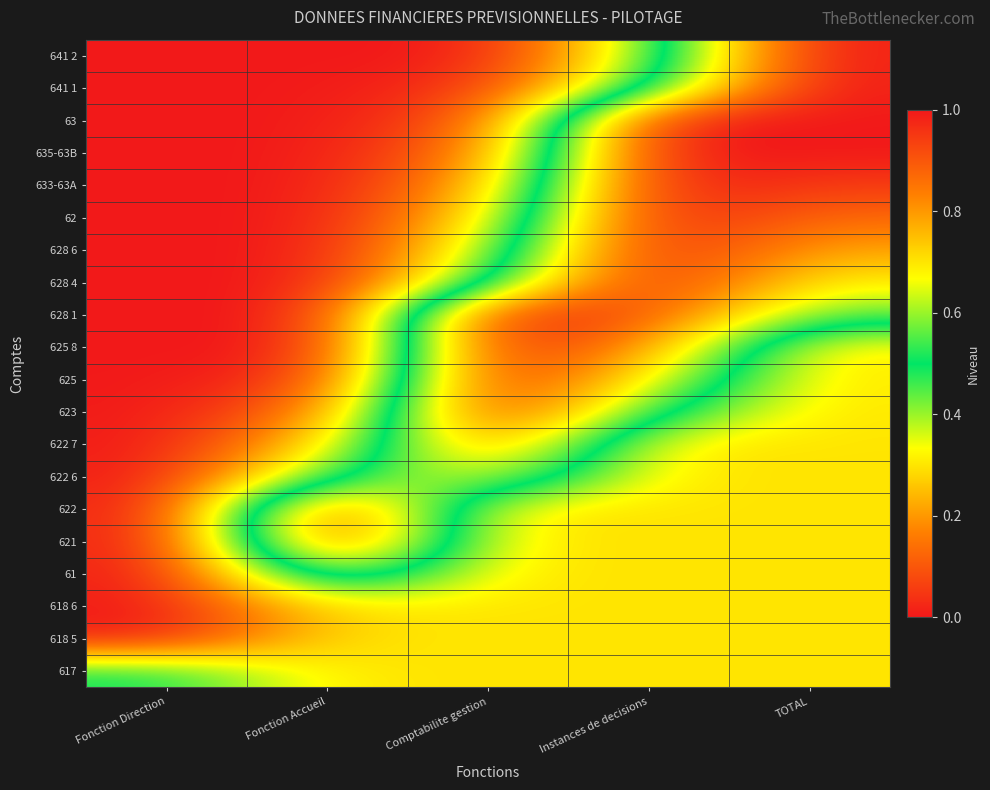

Reading right to left, list all the values displayed in this chart.

617: TOTAL=0.3	Instances de decisions=0.3	Comptabilite gestion=0.3	Fonction Accueil=0.3	Fonction Direction=0.5
618 5: TOTAL=0.3	Instances de decisions=0.3	Comptabilite gestion=0.3	Fonction Accueil=0.3	Fonction Direction=0.0
618 6: TOTAL=0.3	Instances de decisions=0.3	Comptabilite gestion=0.3	Fonction Accueil=0.3	Fonction Direction=0.0
61: TOTAL=0.3	Instances de decisions=0.3	Comptabilite gestion=0.3	Fonction Accueil=0.7	Fonction Direction=0.0
621: TOTAL=0.3	Instances de decisions=0.3	Comptabilite gestion=0.3	Fonction Accueil=1.0	Fonction Direction=0.0
622: TOTAL=0.3	Instances de decisions=0.3	Comptabilite gestion=0.3	Fonction Accueil=1.0	Fonction Direction=0.0
622 6: TOTAL=0.3	Instances de decisions=0.3	Comptabilite gestion=0.7	Fonction Accueil=0.5	Fonction Direction=0.0
622 7: TOTAL=0.3	Instances de decisions=0.3	Comptabilite gestion=0.9	Fonction Accueil=0.3	Fonction Direction=0.0
623: TOTAL=0.3	Instances de decisions=0.5	Comptabilite gestion=1.0	Fonction Accueil=0.2	Fonction Direction=0.0
625: TOTAL=0.3	Instances de decisions=0.7	Comptabilite gestion=1.0	Fonction Accueil=0.0	Fonction Direction=0.0
625 8: TOTAL=0.3	Instances de decisions=0.8	Comptabilite gestion=1.0	Fonction Accueil=0.0	Fonction Direction=0.0
628 1: TOTAL=0.6	Instances de decisions=0.9	Comptabilite gestion=1.0	Fonction Accueil=0.0	Fonction Direction=0.0
628 4: TOTAL=0.7	Instances de decisions=1.0	Comptabilite gestion=0.5	Fonction Accueil=0.0	Fonction Direction=0.0
628 6: TOTAL=0.8	Instances de decisions=1.0	Comptabilite gestion=0.4	Fonction Accueil=0.0	Fonction Direction=0.0
62: TOTAL=0.9	Instances de decisions=1.0	Comptabilite gestion=0.3	Fonction Accueil=0.0	Fonction Direction=0.0
633-63A: TOTAL=0.9	Instances de decisions=1.0	Comptabilite gestion=0.2	Fonction Accueil=0.0	Fonction Direction=0.0
635-63B: TOTAL=1.0	Instances de decisions=1.0	Comptabilite gestion=0.2	Fonction Accueil=0.0	Fonction Direction=0.0
63: TOTAL=1.0	Instances de decisions=1.0	Comptabilite gestion=0.1	Fonction Accueil=0.0	Fonction Direction=0.0
641 1: TOTAL=1.0	Instances de decisions=0.5	Comptabilite gestion=0.0	Fonction Accueil=0.0	Fonction Direction=0.0
641 2: TOTAL=1.0	Instances de decisions=0.4	Comptabilite gestion=0.0	Fonction Accueil=0.0	Fonction Direction=0.0